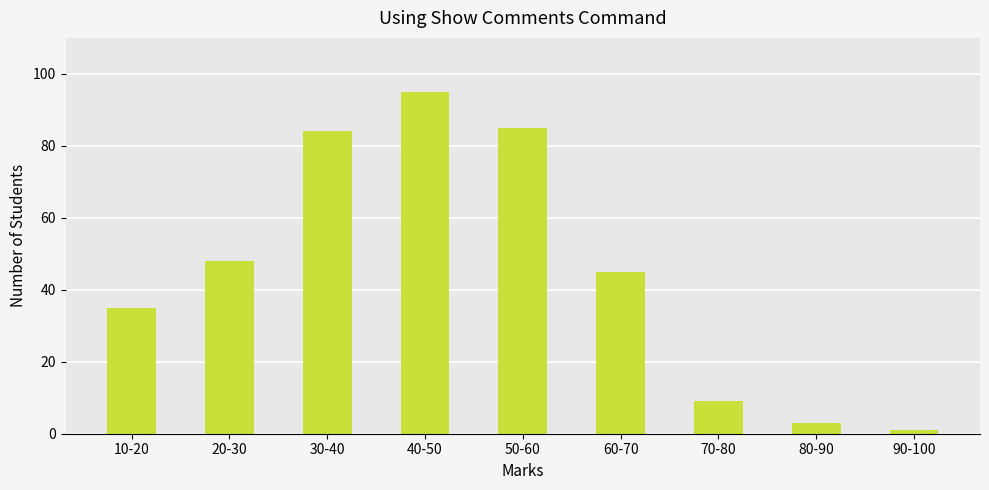

List the labels in order of value, largest first.

40-50, 50-60, 30-40, 20-30, 60-70, 10-20, 70-80, 80-90, 90-100